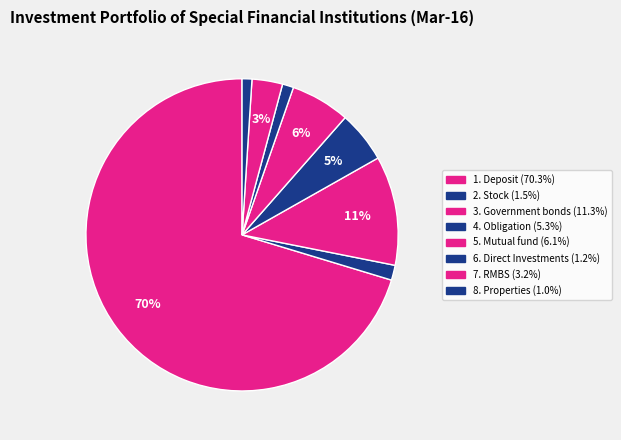

How many slices are in this pie chart?

8